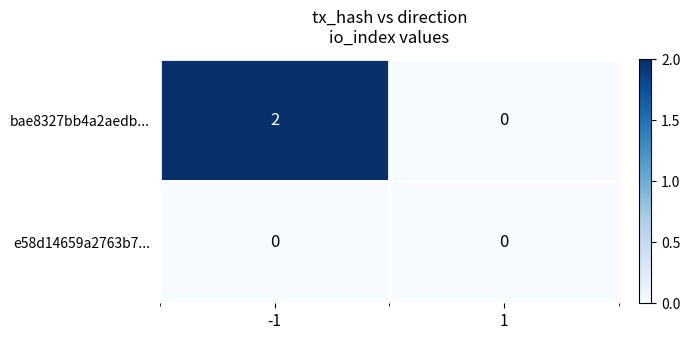

List the series in order of their overall mean, highest first.

bae8327bb4a2aedb..., e58d14659a2763b7...